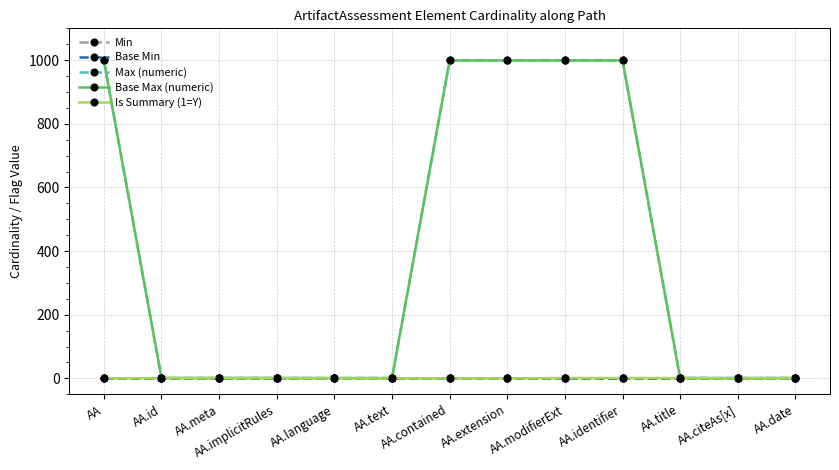

Is this an area chart (filled region under the line)?

No